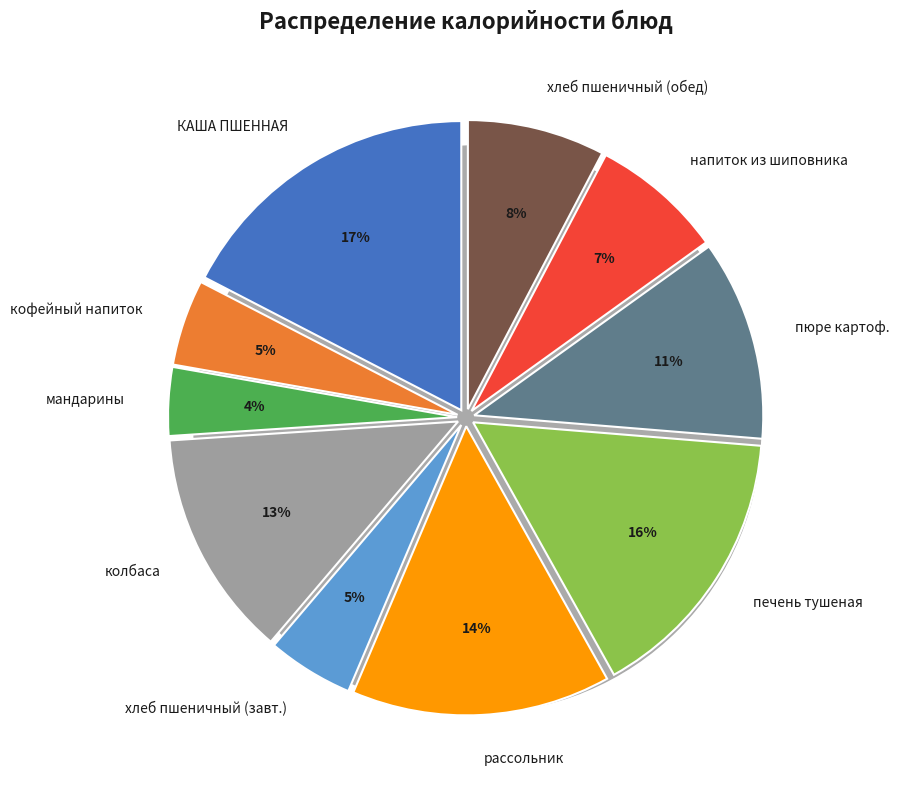

What percentage is NOT represented by пюре картофельное?

88.8%